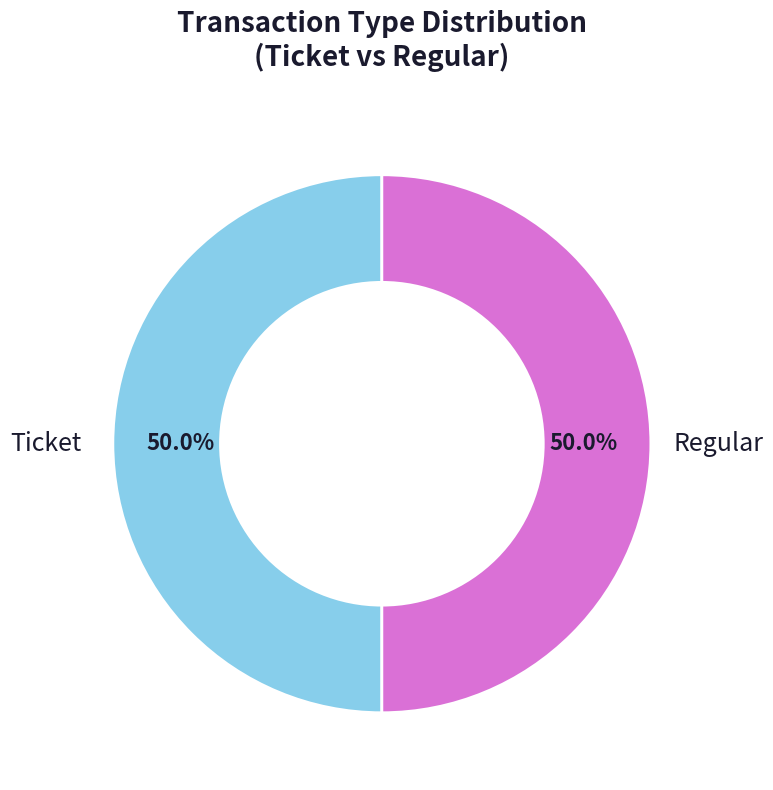

Approximately how many times larger is the value at Regular compared to Ticket?

1.0